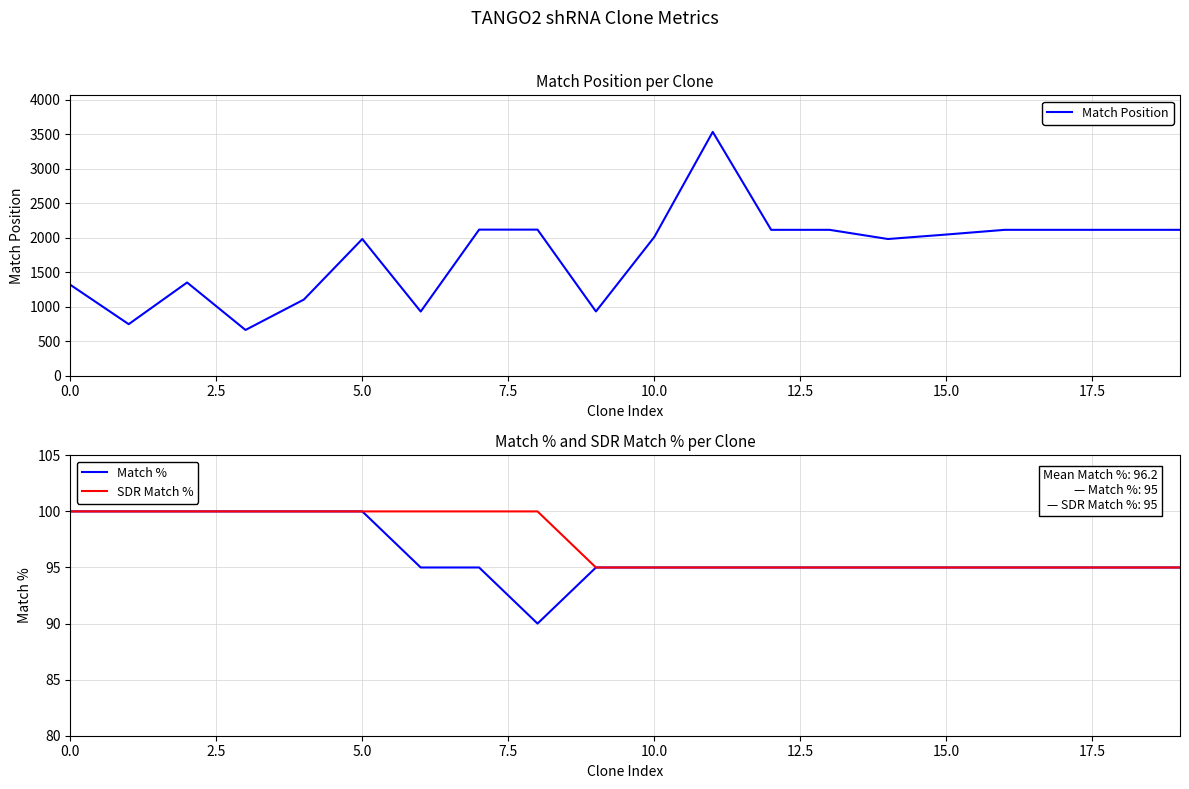

How many lines are shown in the chart?

3